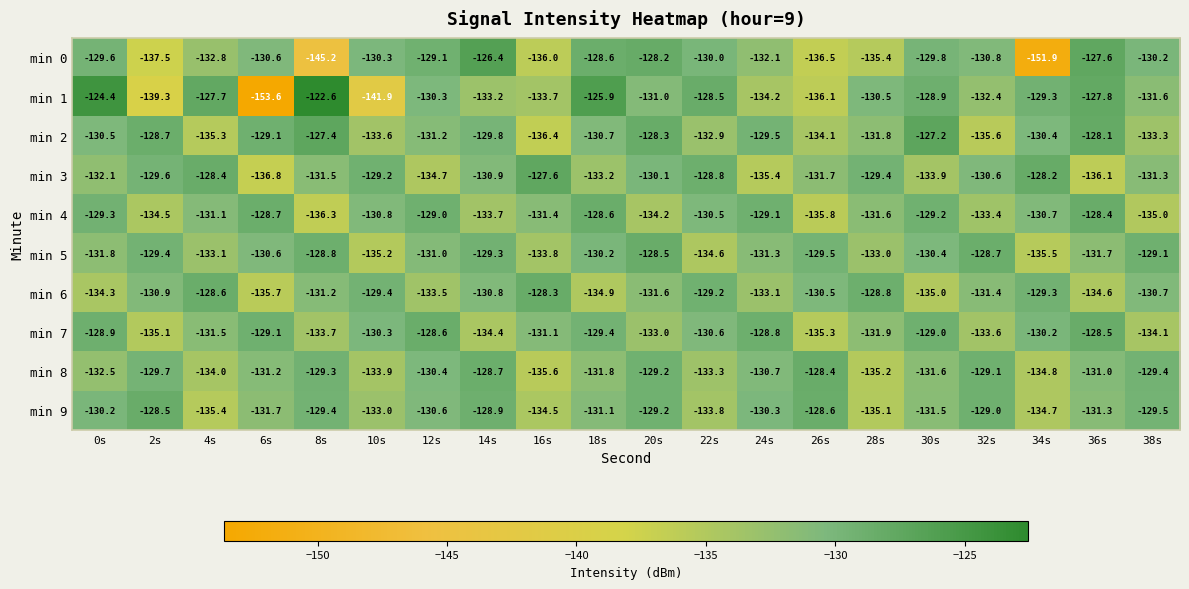

At which category does the chart reach its minimum across all series?

6s